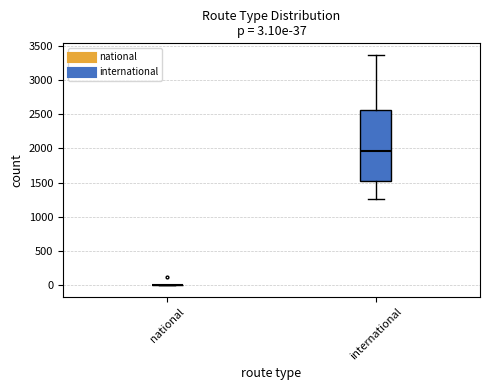

Comparing the boxes themselves (not the whiskers), which one is the tallest?

international